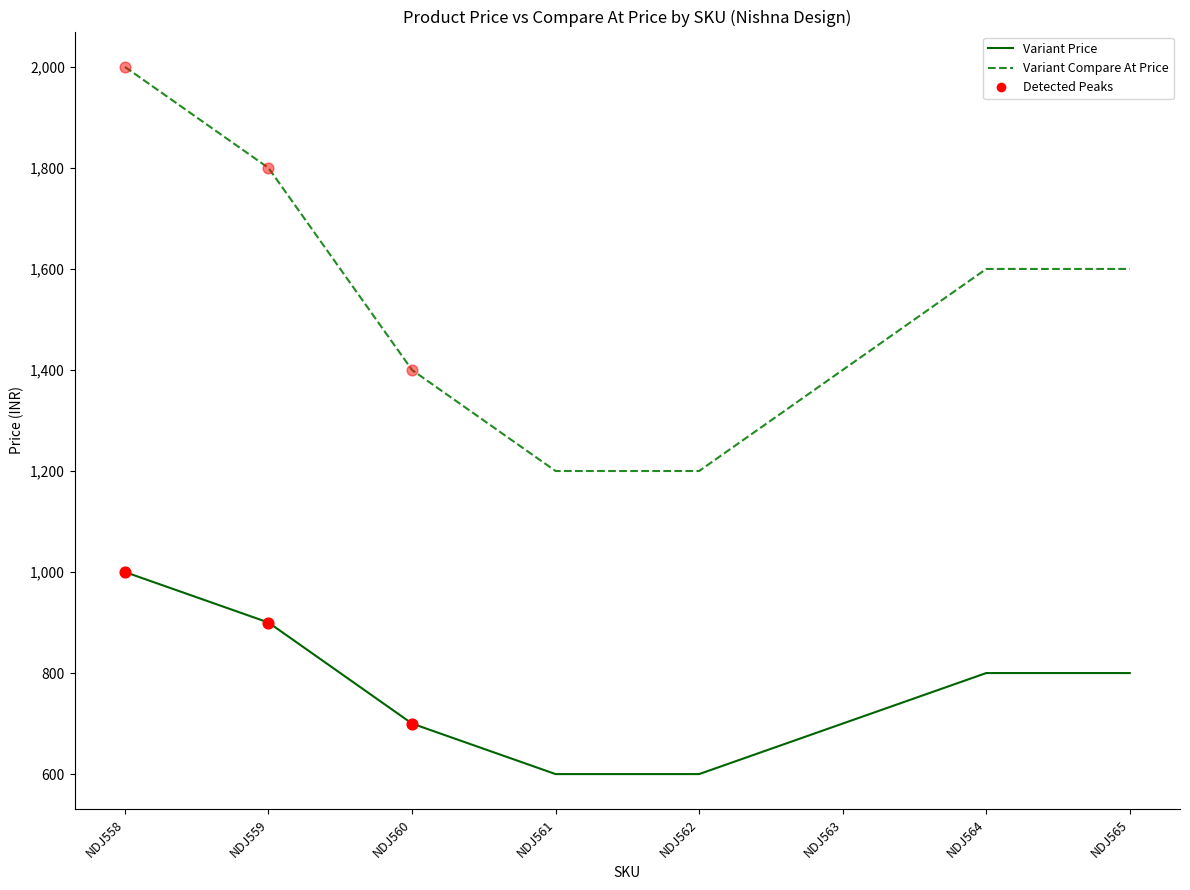

Is the value of Variant Price at NDJ559 greater than the value of Variant Compare At Price at NDJ561?

No